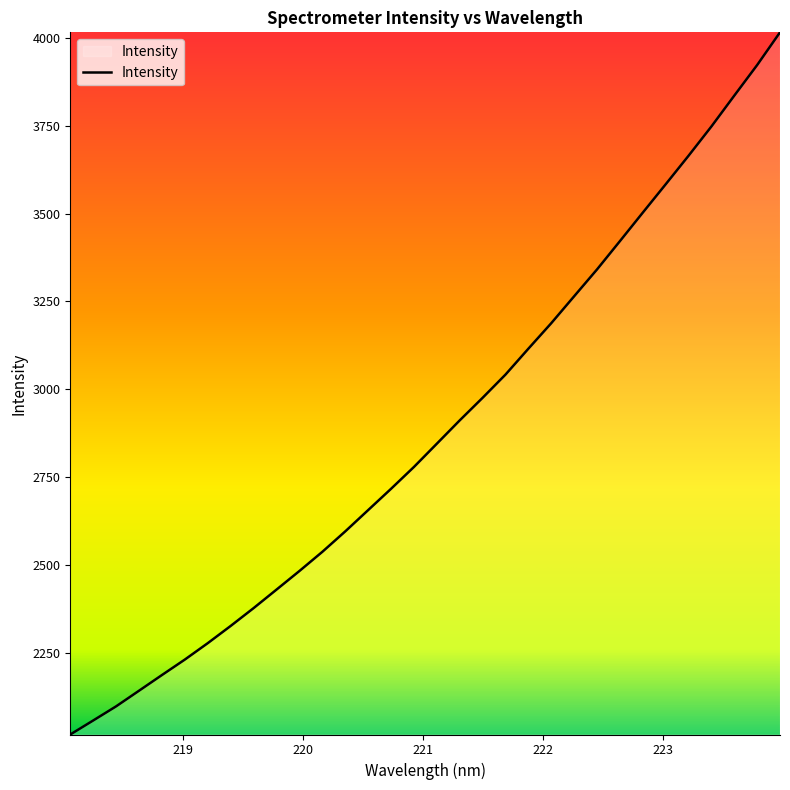

What is the maximum value shown in the chart?

4015.7